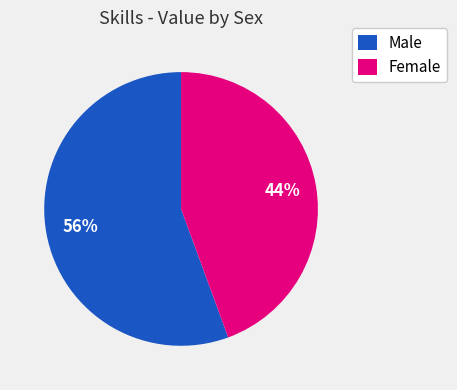

Count the number of slices in the pie.

2